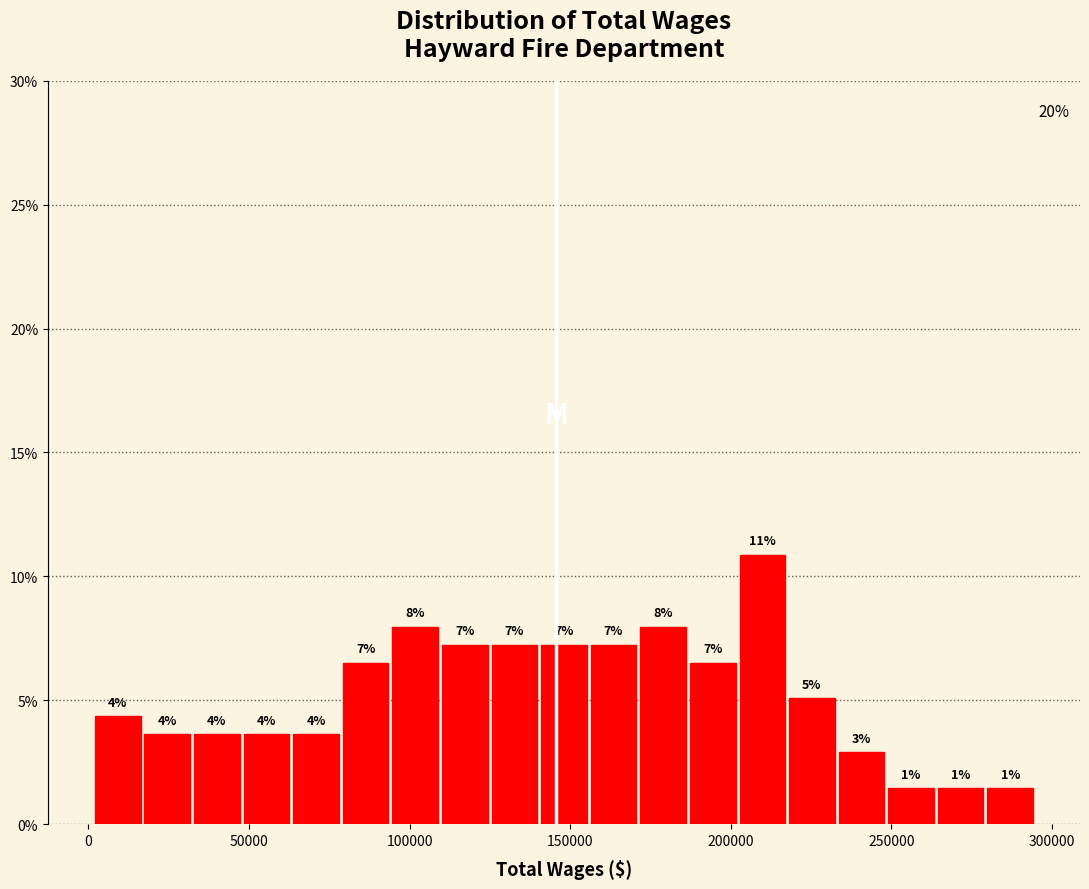

Around what value on the x-axis is the tallest bar? Give the approximate position of its centre, as read against the axis.

210000